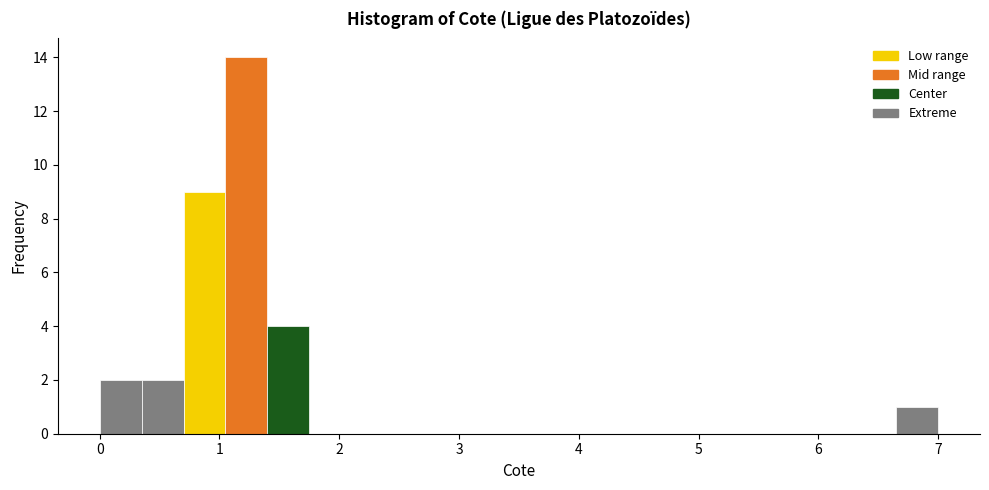

Around what value on the x-axis is the tallest bar? Give the approximate position of its centre, as read against the axis.

1.2